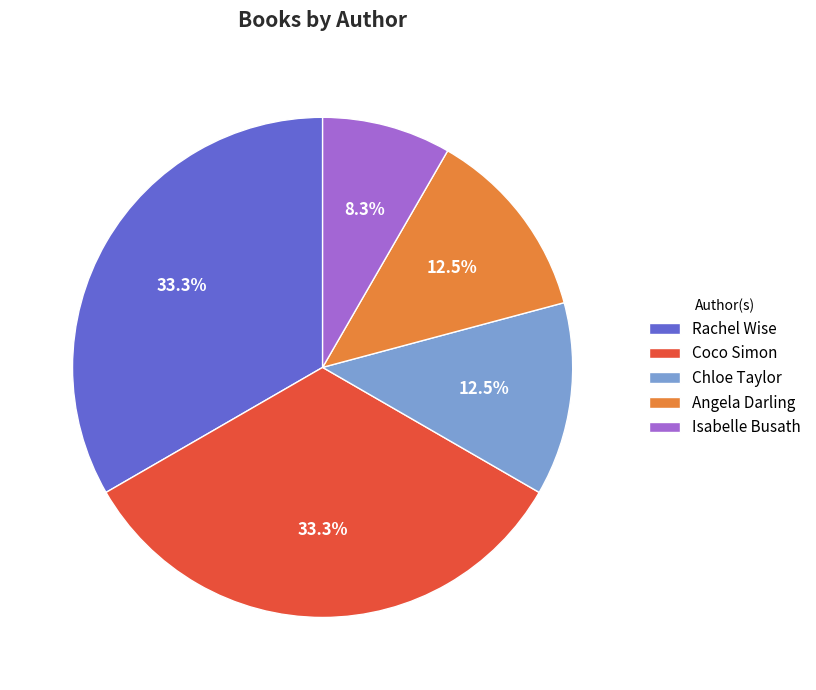

What is the ratio of the value at Isabelle Busath to the value at Chloe Taylor?

0.7